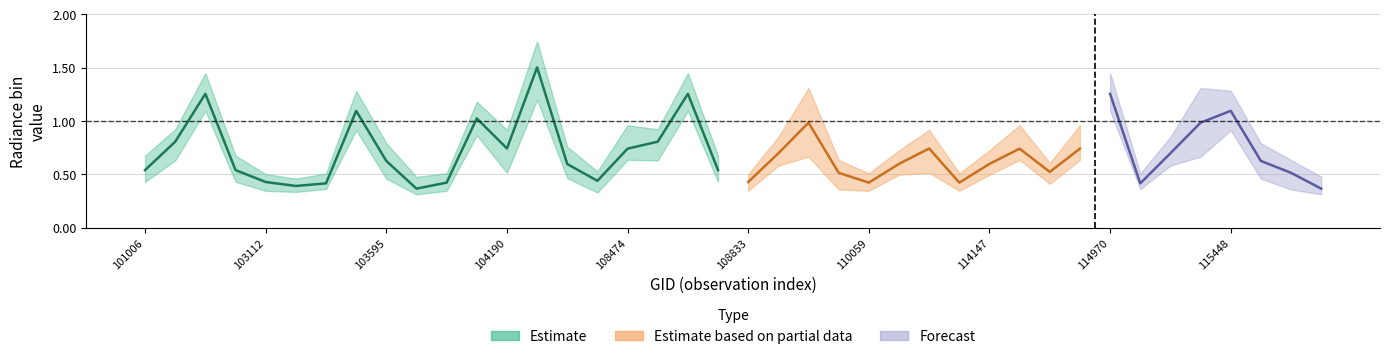

Reading left to right, list all the values displayed in this chart.

rade9_bin_mdn: 0.5	0.8	1.3	0.5	0.4	0.4	0.4	1.1	0.6	0.4	0.4	1.0	0.7	1.5	0.6	0.4	0.7	0.8	1.3	0.5	0.4	0.7	1.0	0.5	0.4	0.6	0.7	0.4	0.6	0.7	0.5	0.7	1.3	0.4	0.7	1.0	1.1	0.6	0.5	0.4
rade9_bin_1q: 0.4	0.6	1.1	0.4	0.3	0.3	0.4	0.9	0.5	0.3	0.3	0.9	0.5	1.2	0.5	0.3	0.6	0.6	1.1	0.4	0.3	0.6	0.7	0.4	0.3	0.5	0.5	0.3	0.5	0.6	0.4	0.6	1.1	0.4	0.6	0.7	0.9	0.5	0.4	0.3
rade9_bin_3q: 0.7	0.9	1.4	0.7	0.5	0.5	0.5	1.3	0.8	0.5	0.5	1.2	0.9	1.7	0.8	0.5	1.0	0.9	1.4	0.7	0.5	0.9	1.3	0.6	0.5	0.7	0.9	0.5	0.7	1.0	0.6	1.0	1.4	0.5	0.9	1.3	1.3	0.8	0.6	0.5